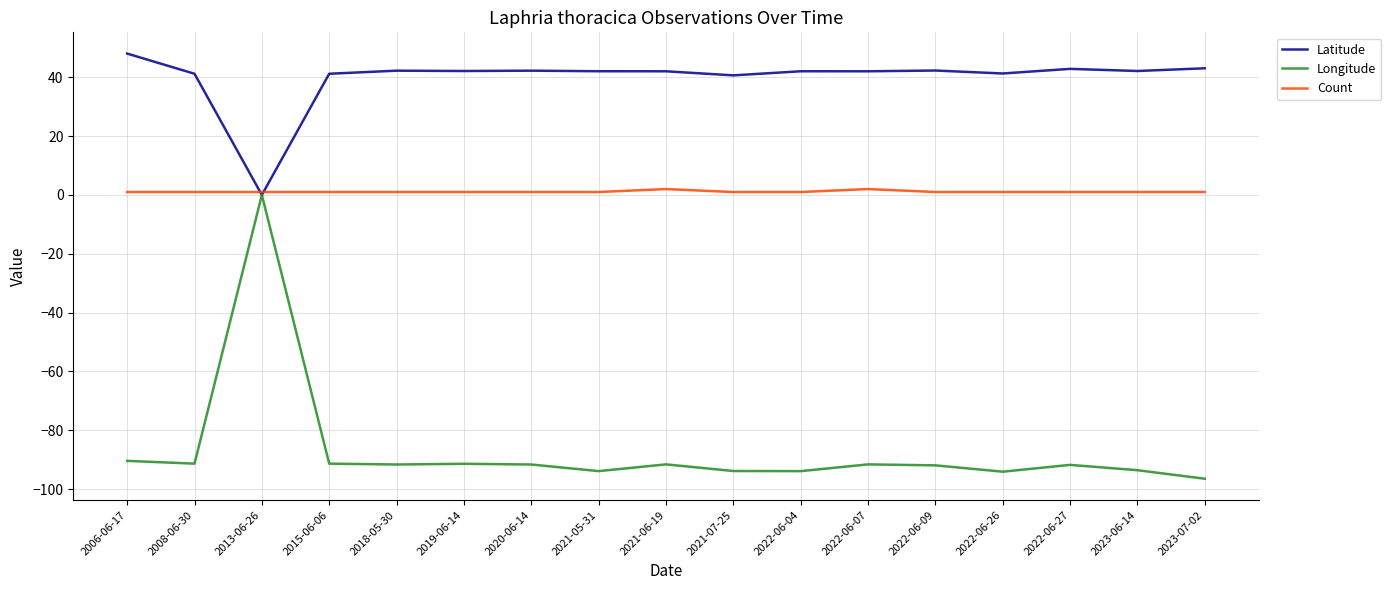

What is the difference between the second highest and second lowest values in the Longitude series?

3.7